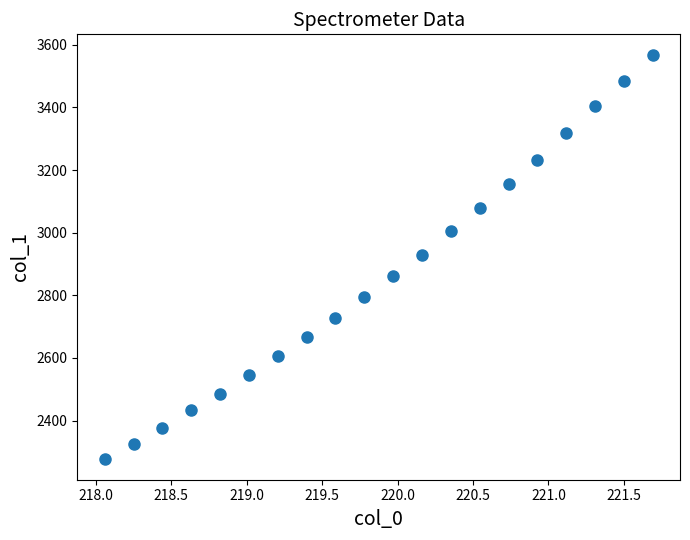

What is the range of X values (max minus min)?

3.6